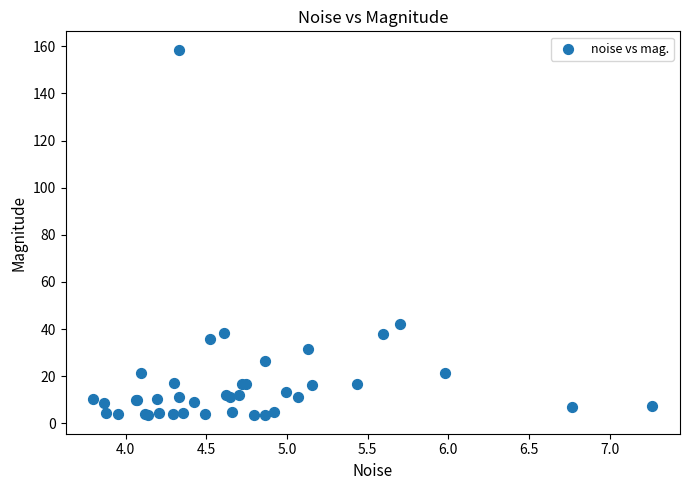

What Y value in the scatter plot is closest to 80?

42.1